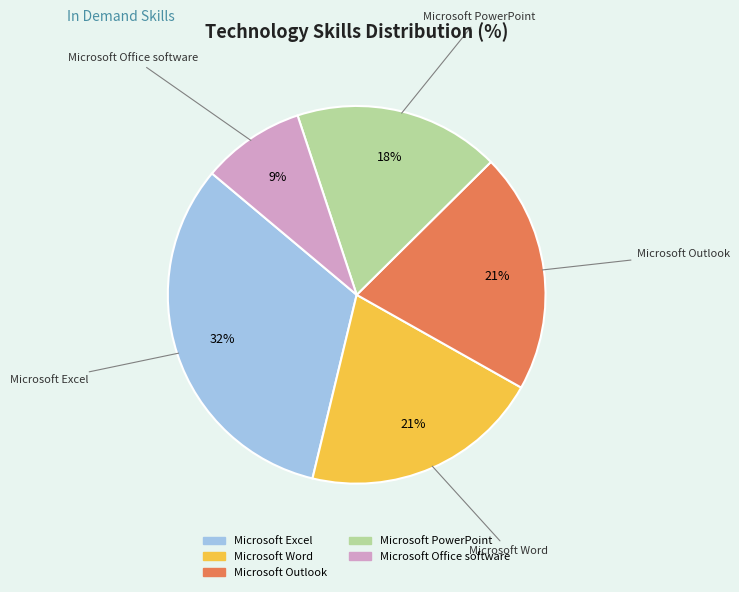

Which has a higher value, Microsoft Office software or Microsoft Excel?

Microsoft Excel